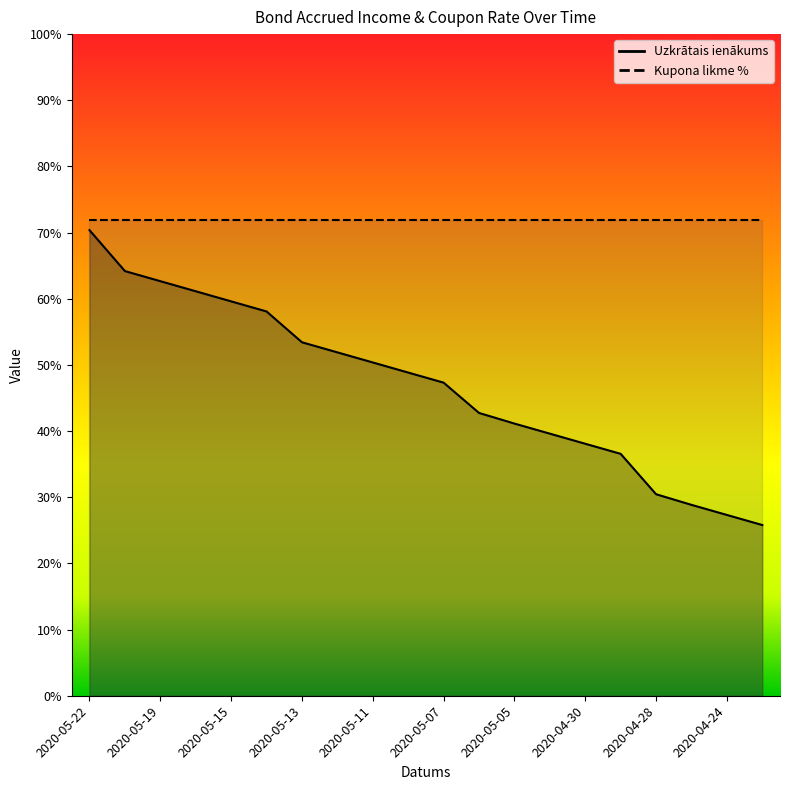

Rank the categories by value from highest to lowest.

2020-05-22, 2020-05-20, 2020-05-19, 2020-05-18, 2020-05-15, 2020-05-14, 2020-05-13, 2020-05-12, 2020-05-11, 2020-05-08, 2020-05-07, 2020-05-06, 2020-05-05, 2020-05-04, 2020-04-30, 2020-04-29, 2020-04-28, 2020-04-27, 2020-04-24, 2020-04-23